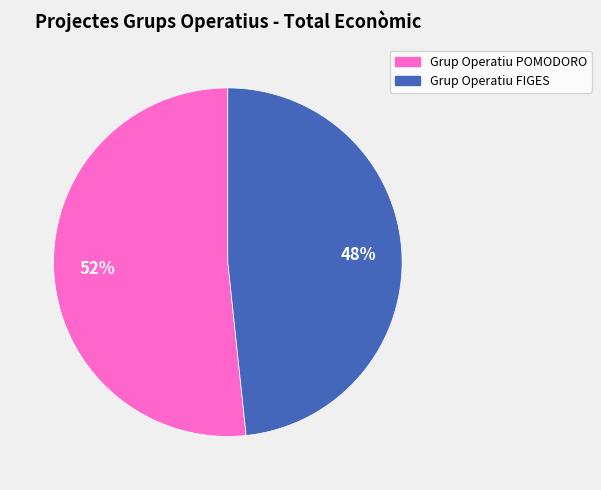

Combined, do Grup Operatiu FIGES and Grup Operatiu POMODORO account for over 50%?

Yes